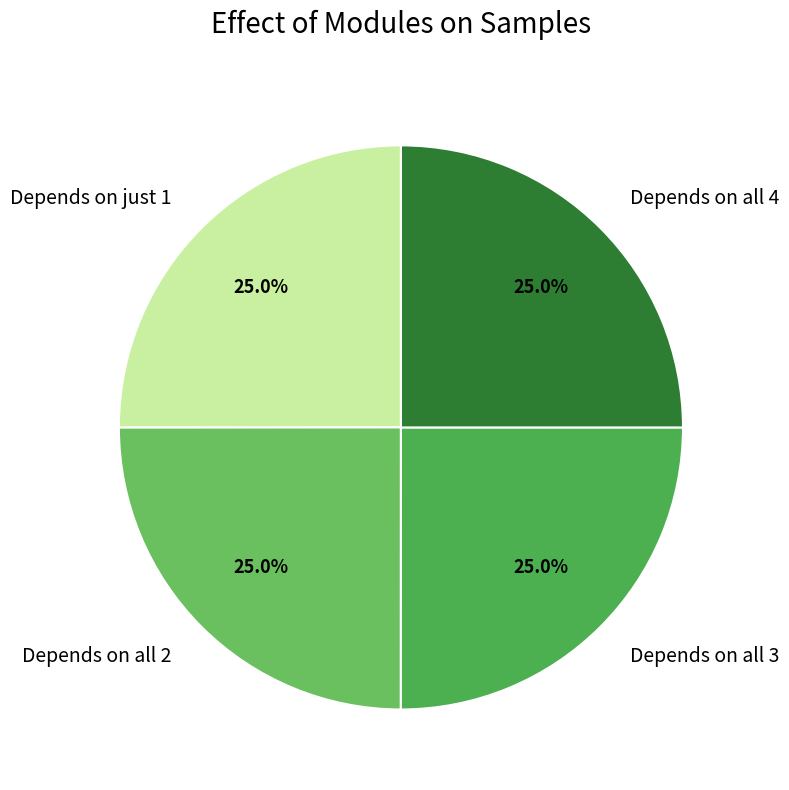

Combined, what portion of the pie is Depends on all 3 and Depends on just 1?

50.0%